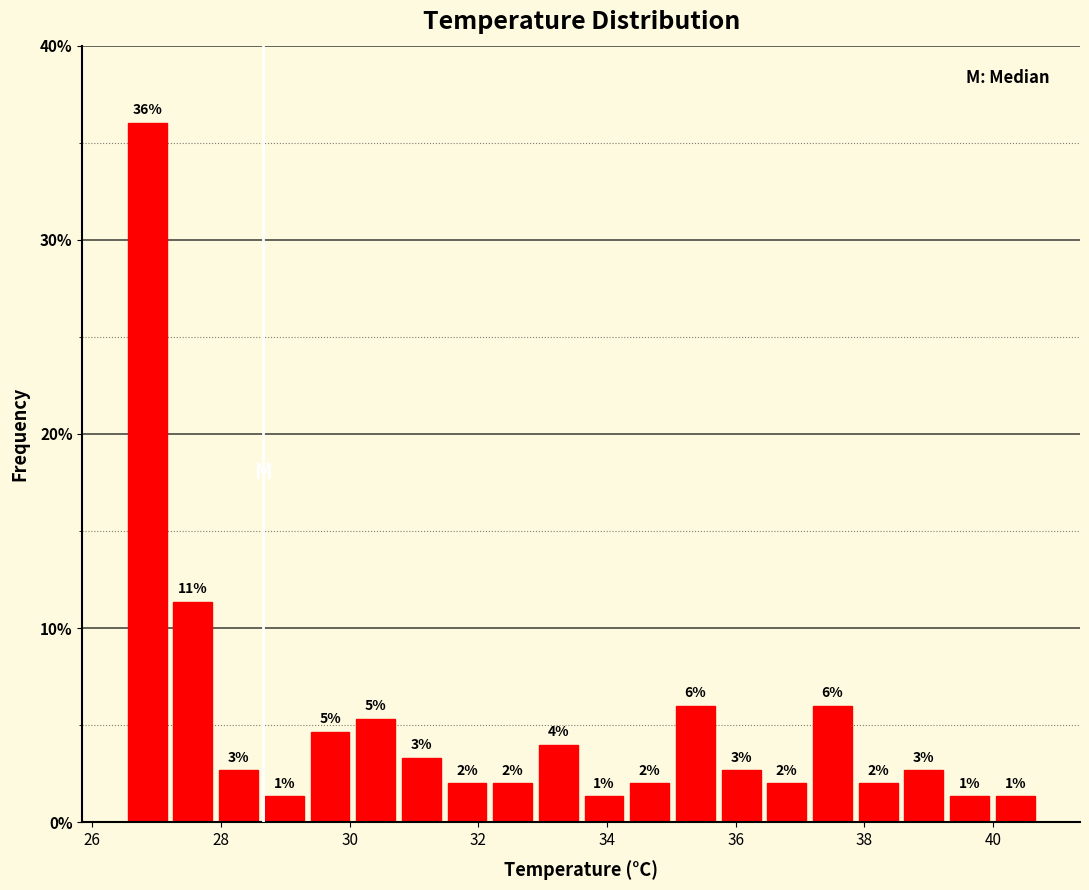

Around what value on the x-axis is the tallest bar? Give the approximate position of its centre, as read against the axis.

26.8